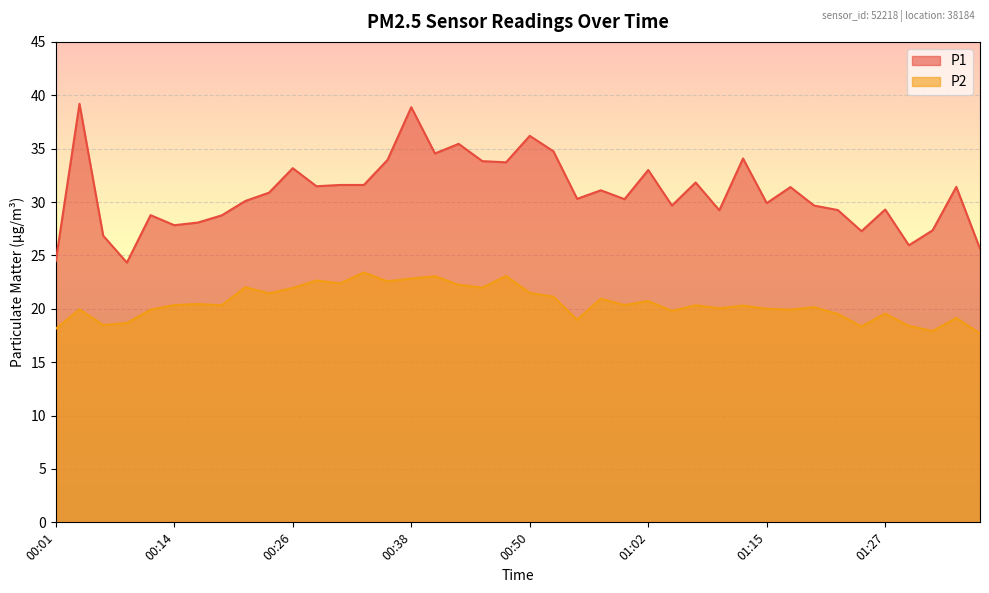

At which category does P1 reach its first local valley?

00:09